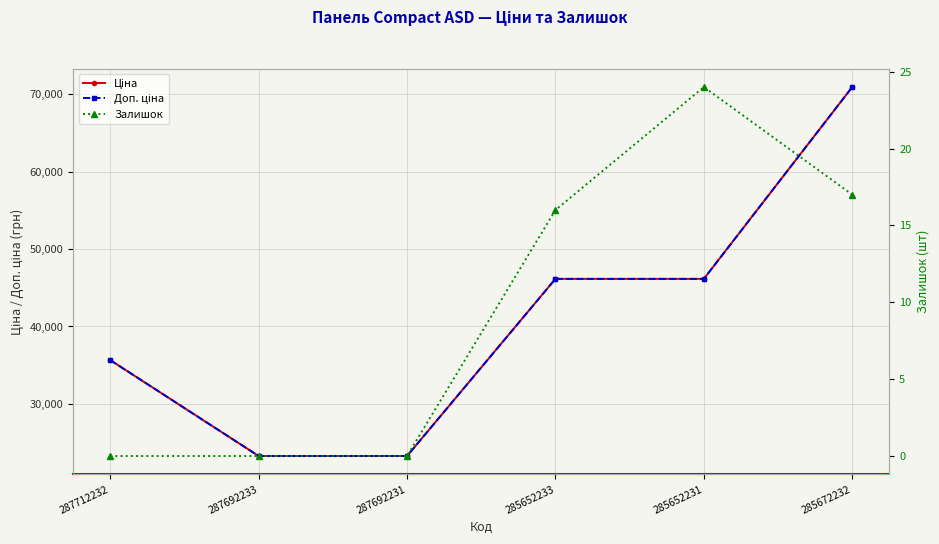

Which category has the lowest value across all series?

287712232